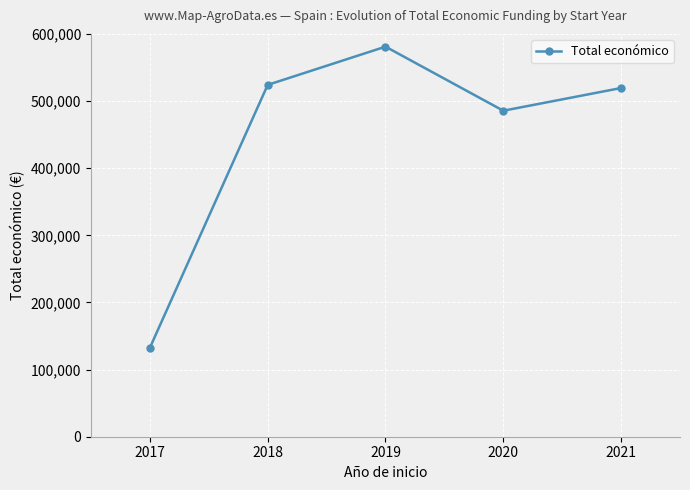

What is the ratio of the value at 2019 to the value at 2021?

1.1